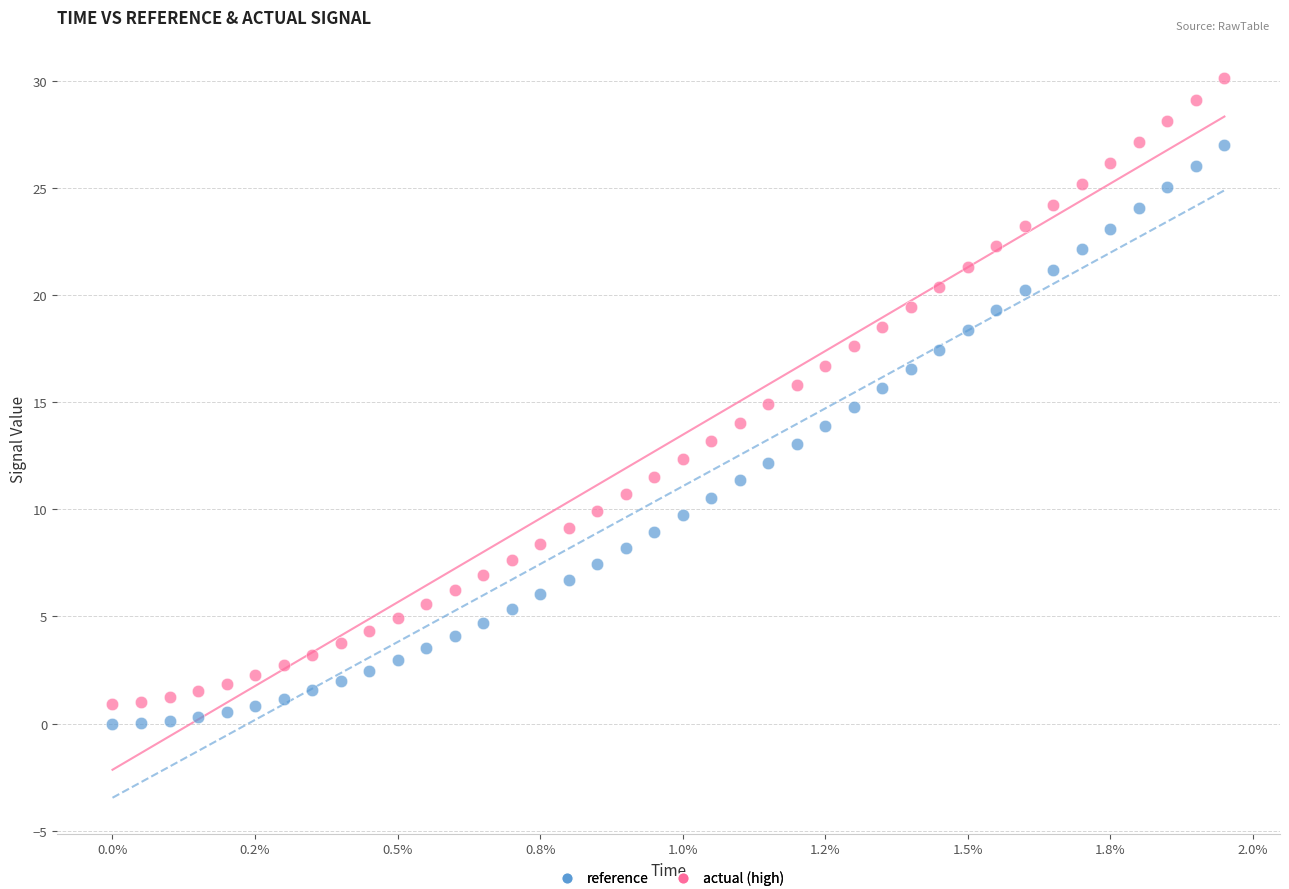

Across all data points, what is the range of Y values (max minus min)?

30.1